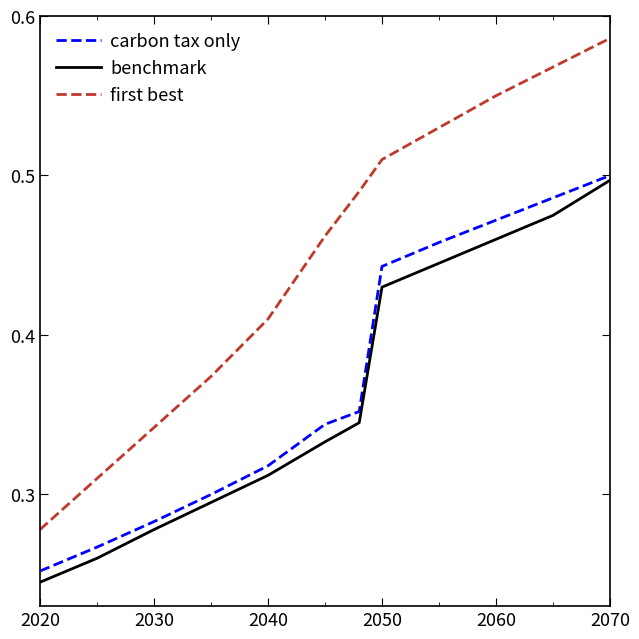

True or false: first best and benchmark cross at least once.

False